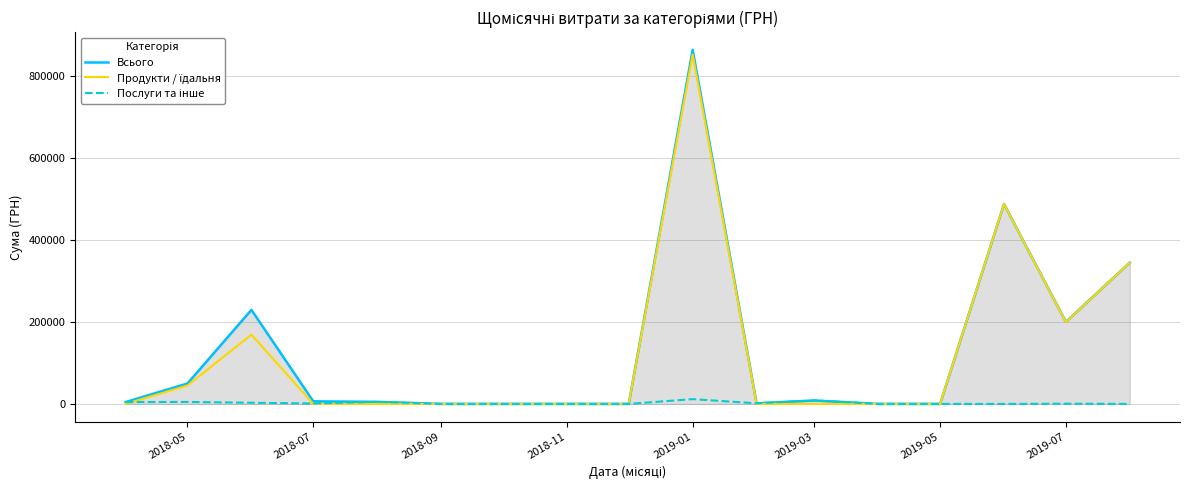

Count the number of data series in this chart.

3